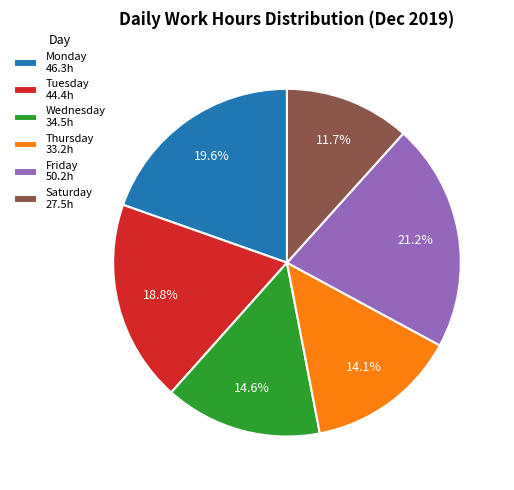

What is the largest slice in the pie chart?

Friday 50.2h